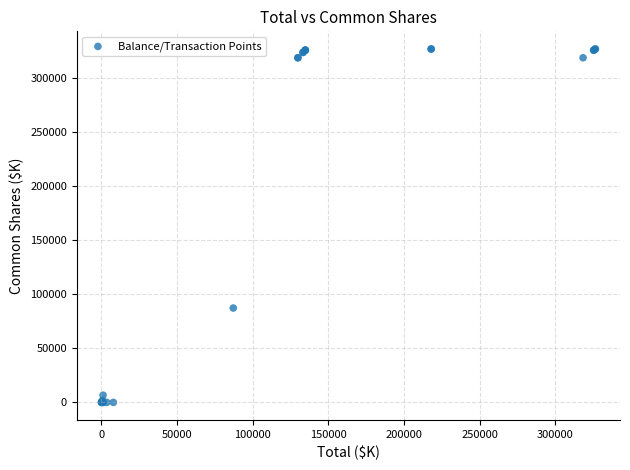

What Y value in the scatter plot is closest to 163272?

87188